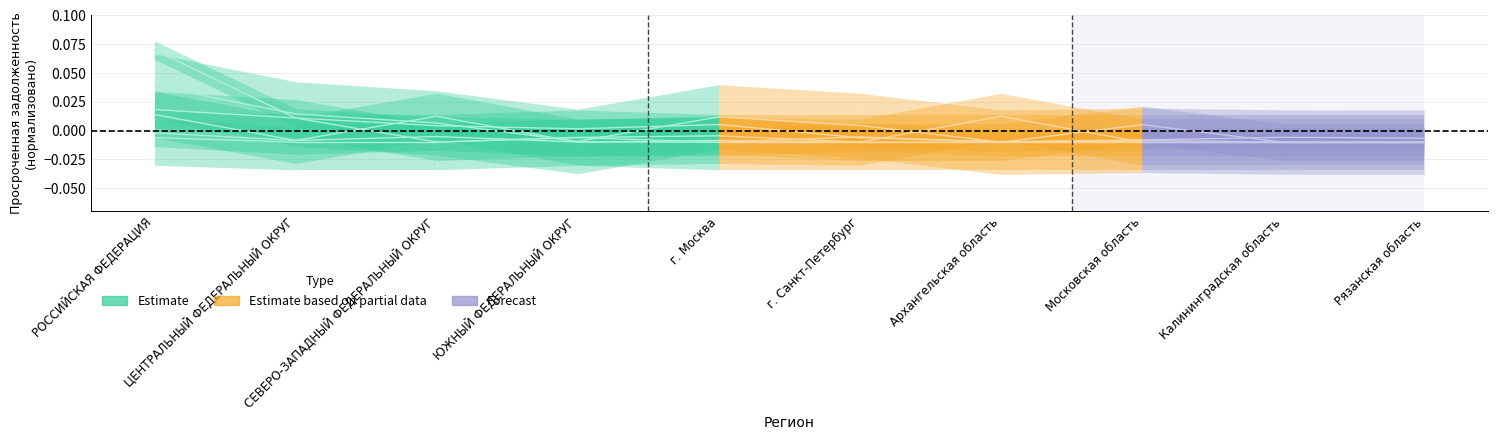

The value at ЦЕНТРАЛЬНЫЙ ФЕДЕРАЛЬНЫЙ ОКРУГ is 0.0. True or false?

False